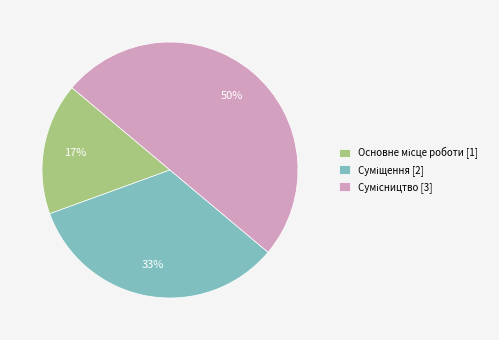

How many slices are in this pie chart?

3